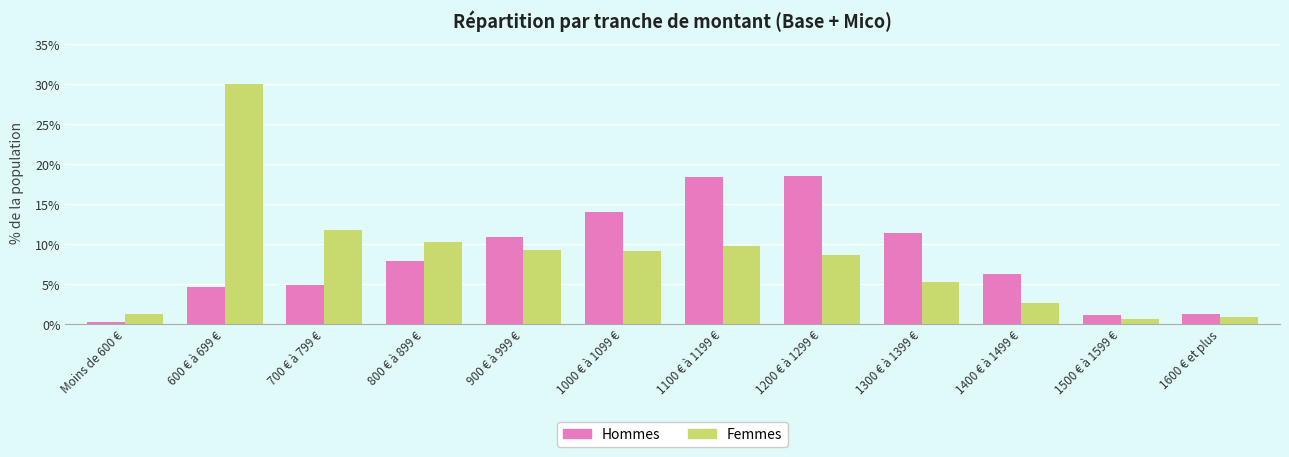

Rank the series by their maximum value, from highest to lowest.

Femmes, Hommes